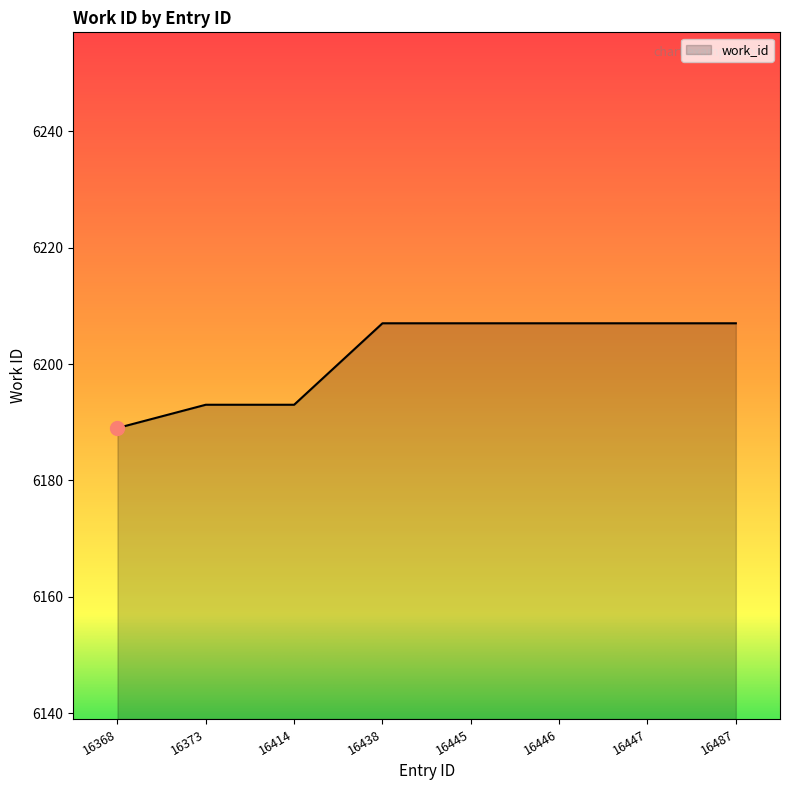

Approximately how many times larger is the value at 16438 compared to 16447?

1.0